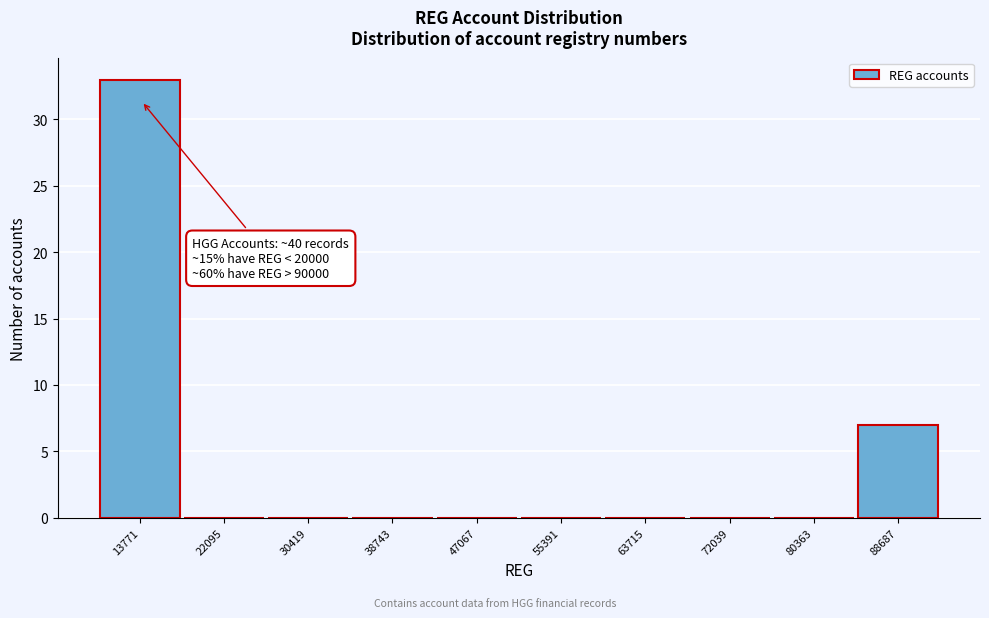

Reading right to left, what are all the values shown in this chart?

88687=7	80363=0	72039=0	63715=0	55391=0	47067=0	38743=0	30419=0	22095=0	13771=33